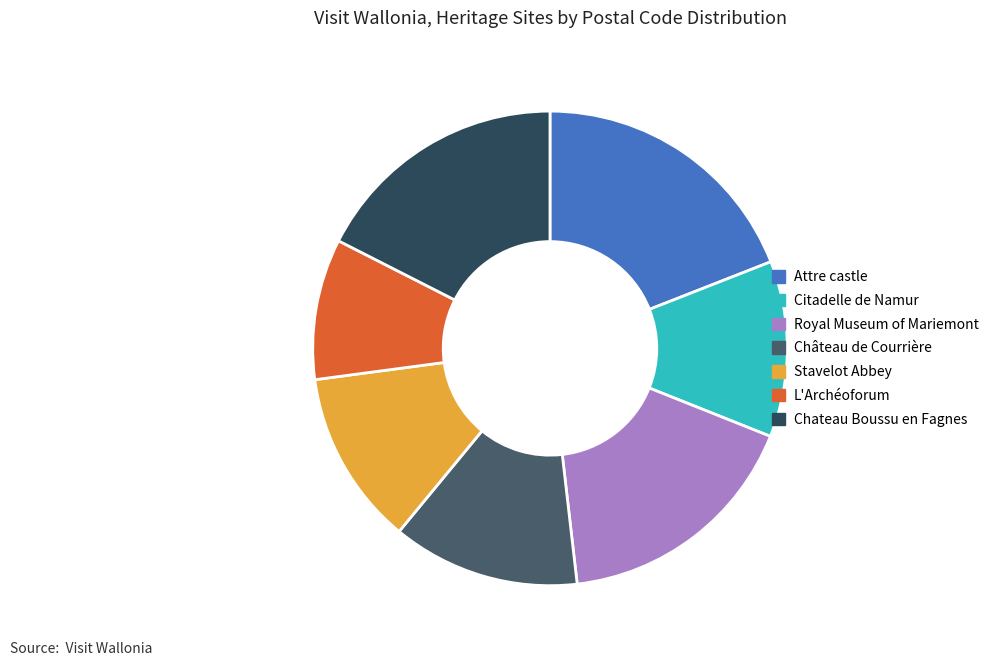

Is it true that Royal Museum of Mariemont is 17% of the pie?

True